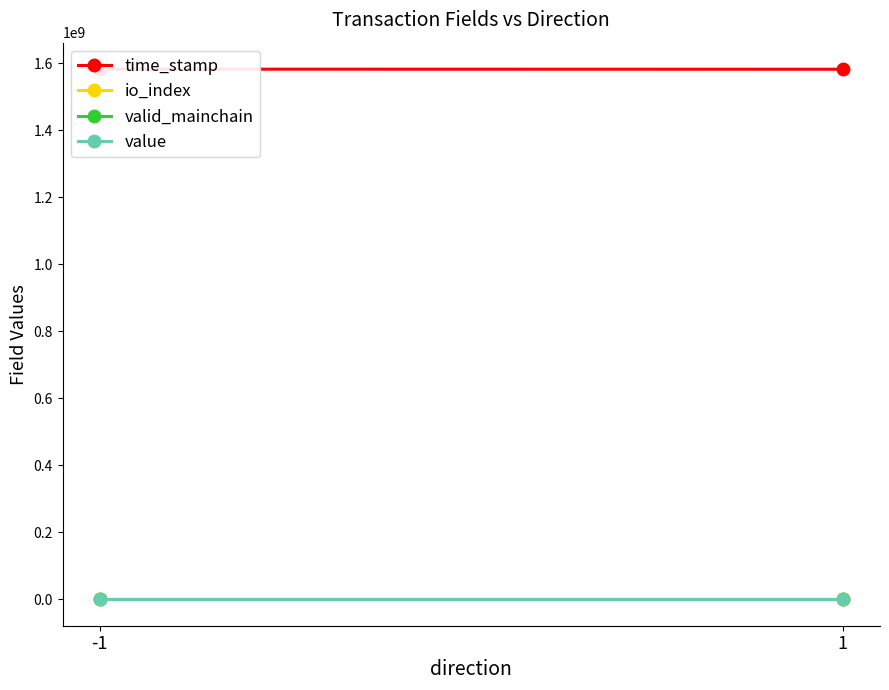

Which series has the widest spread of values?

time_stamp